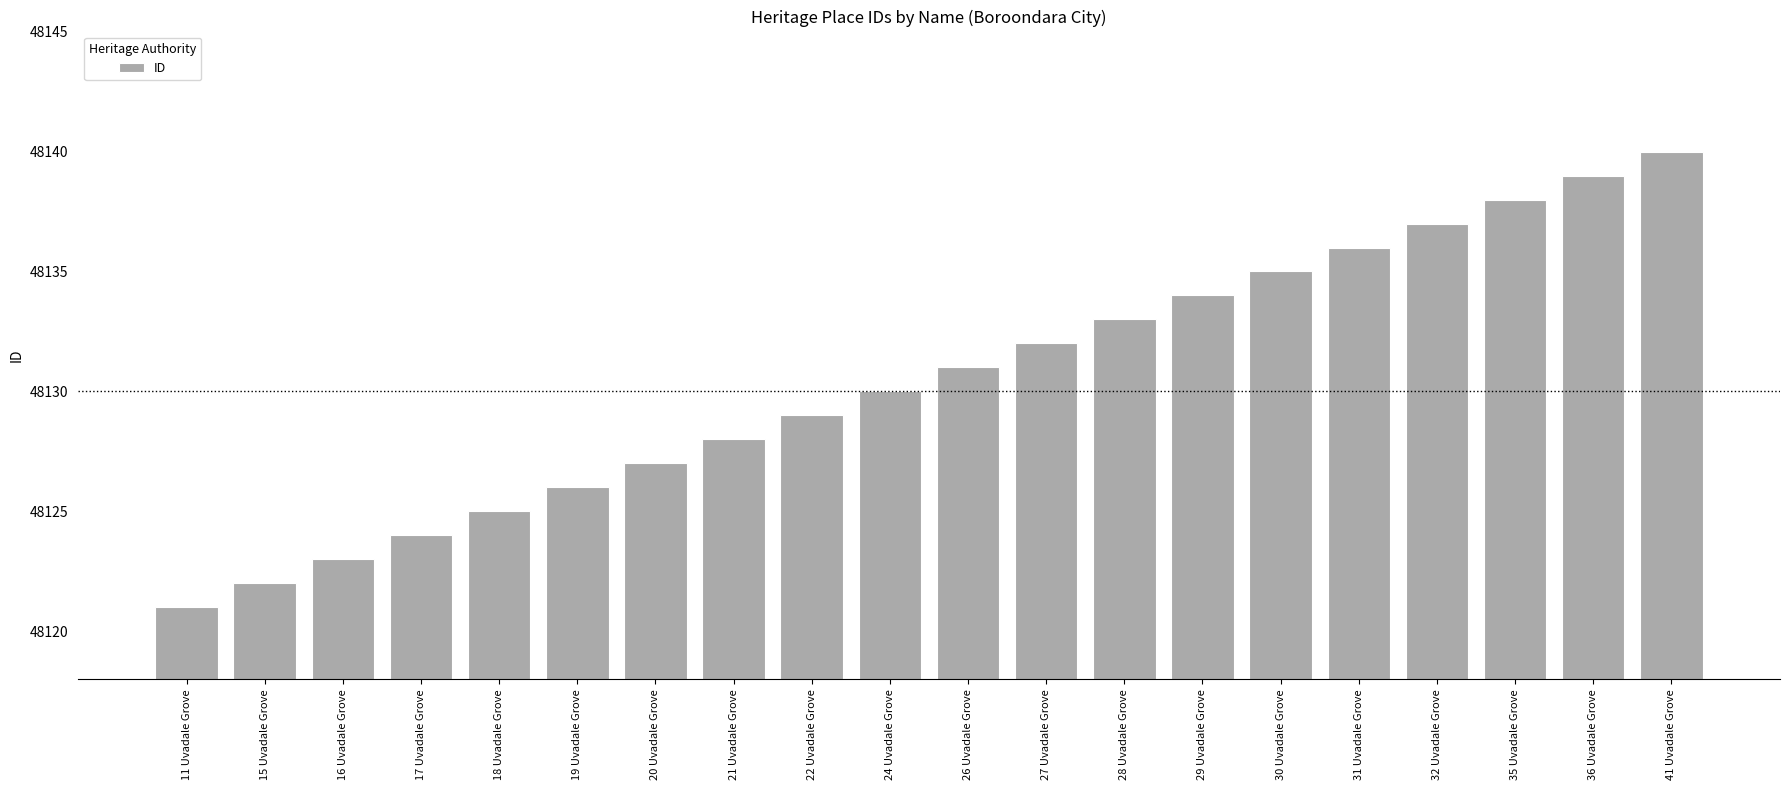

The value at 26 Uvadale Grove is 30461. True or false?

False